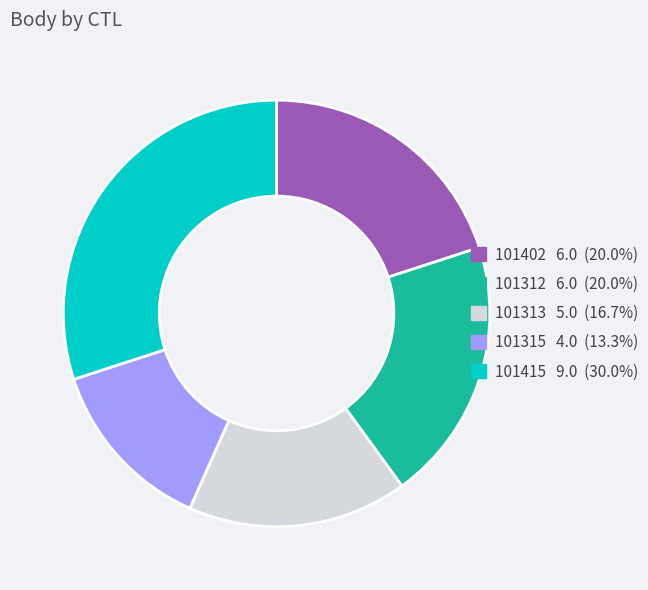

How many slices are in this pie chart?

5